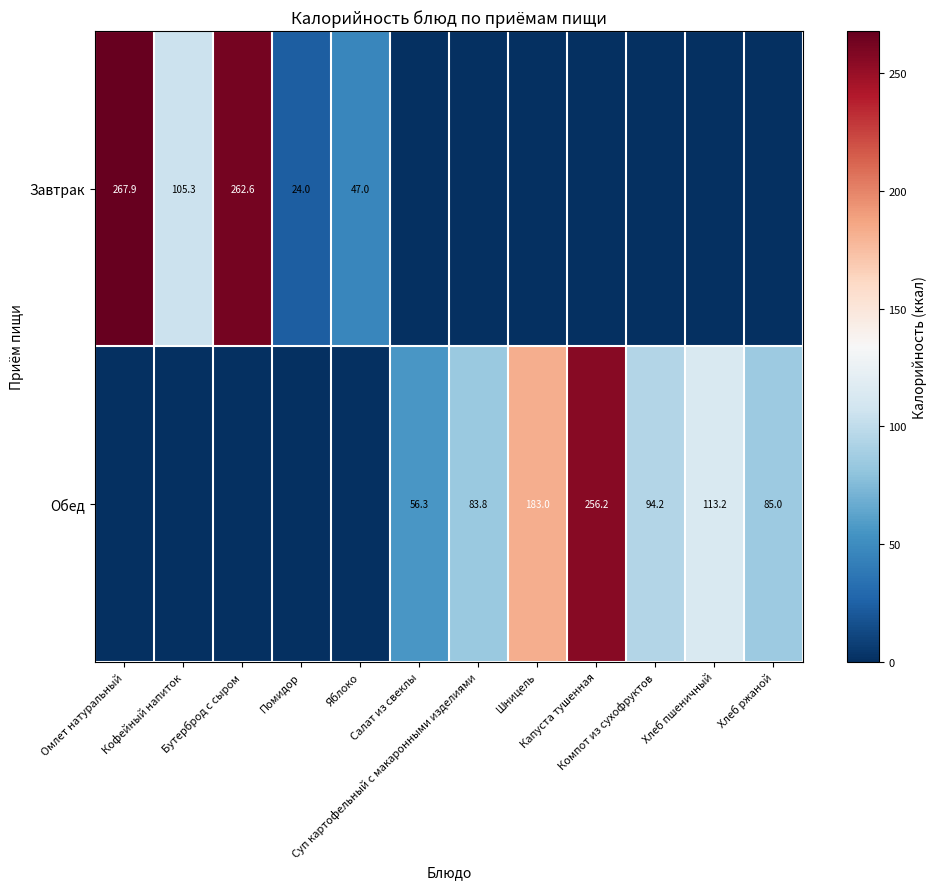

At which label does Обед reach its minimum?

Омлет натуральный